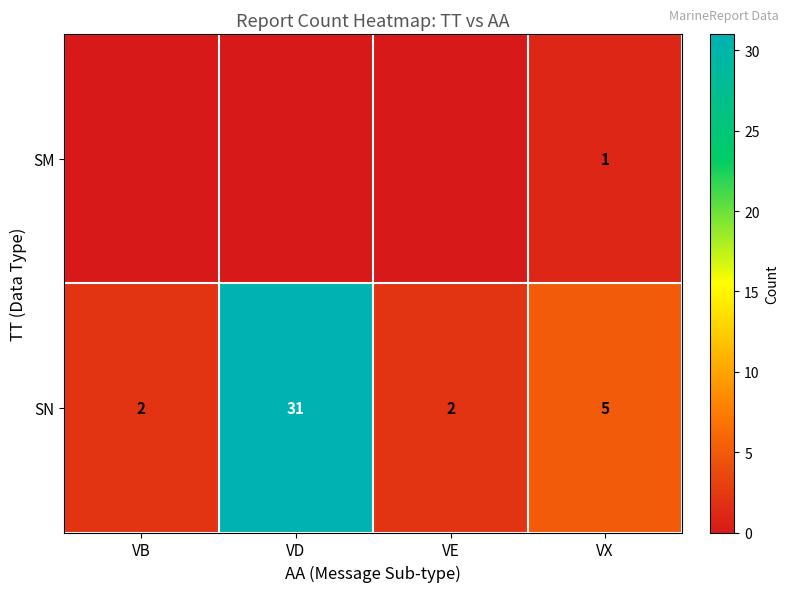

How many values in the SN series are below 5?

2